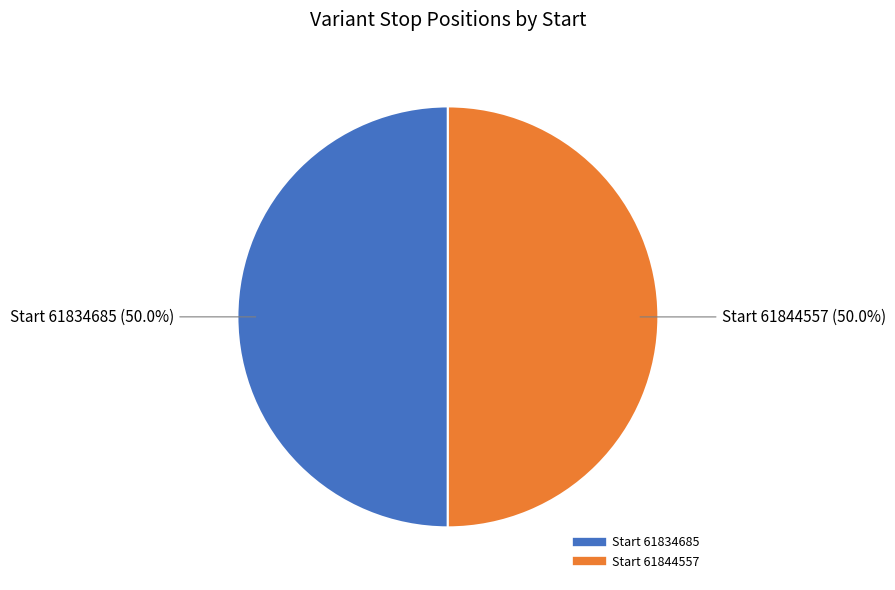

How many segments does this pie chart have?

2